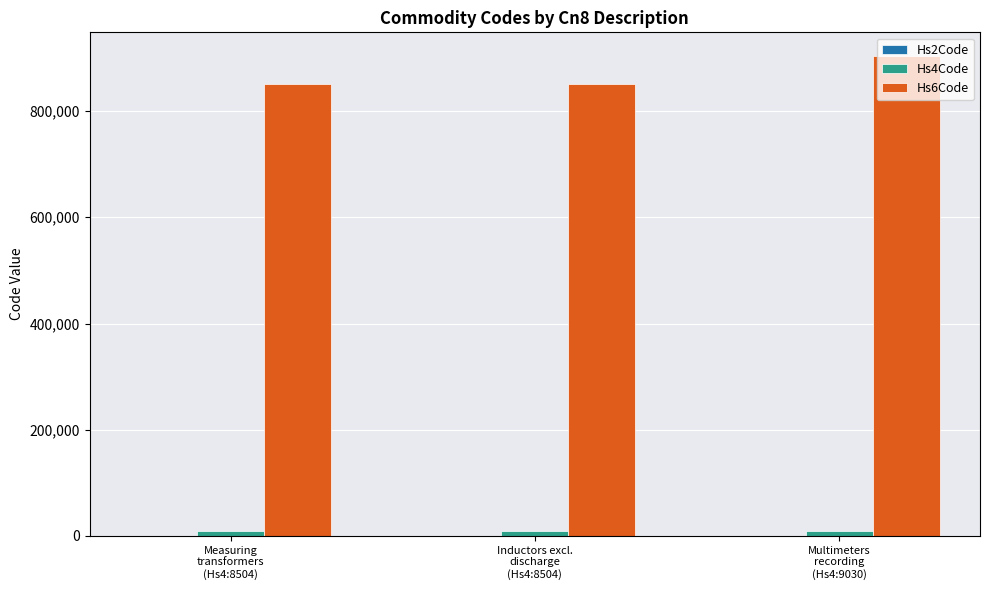

Which series has the largest total across all categories?

Hs6Code